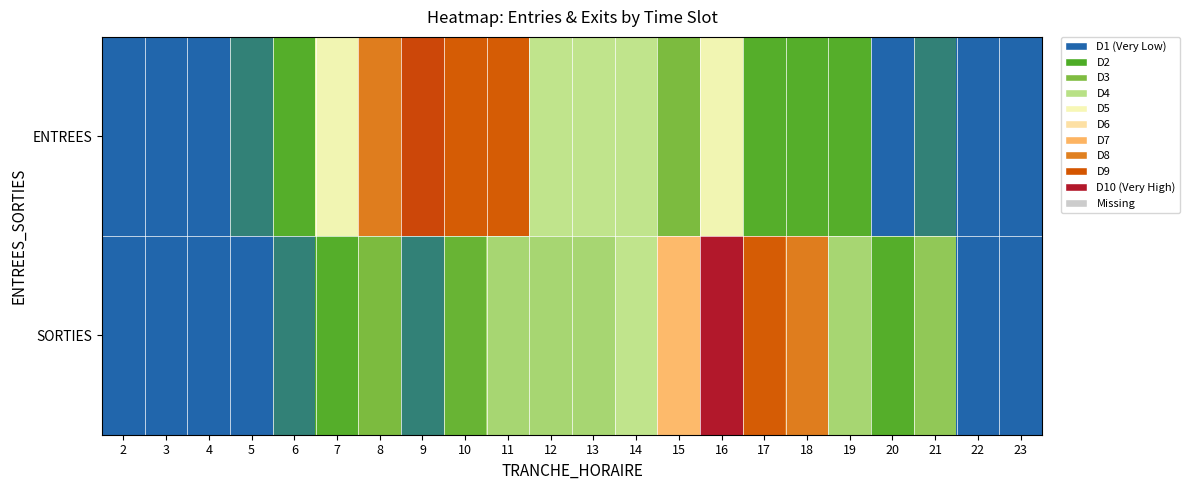

List the series in order of their overall mean, lowest first.

SORTIES, ENTREES